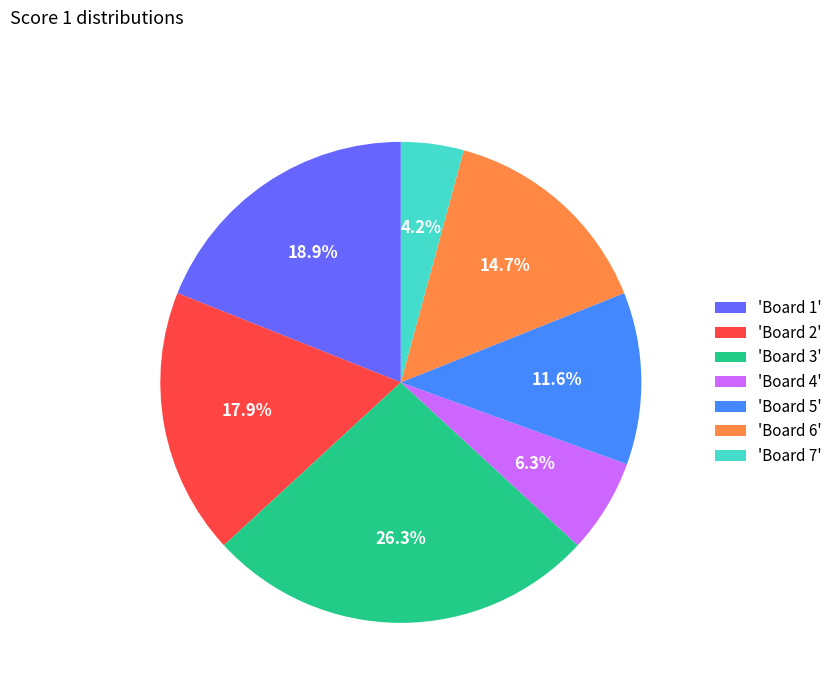

To the nearest percent, what is the difference between the largest and smallest slice percentages?

22%